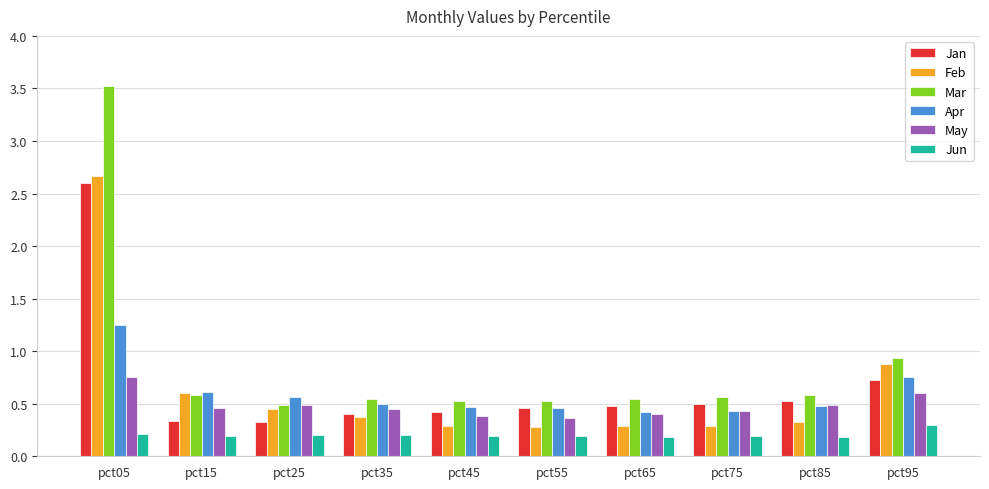

Which series changed the most between pct25 and pct95?

Mar